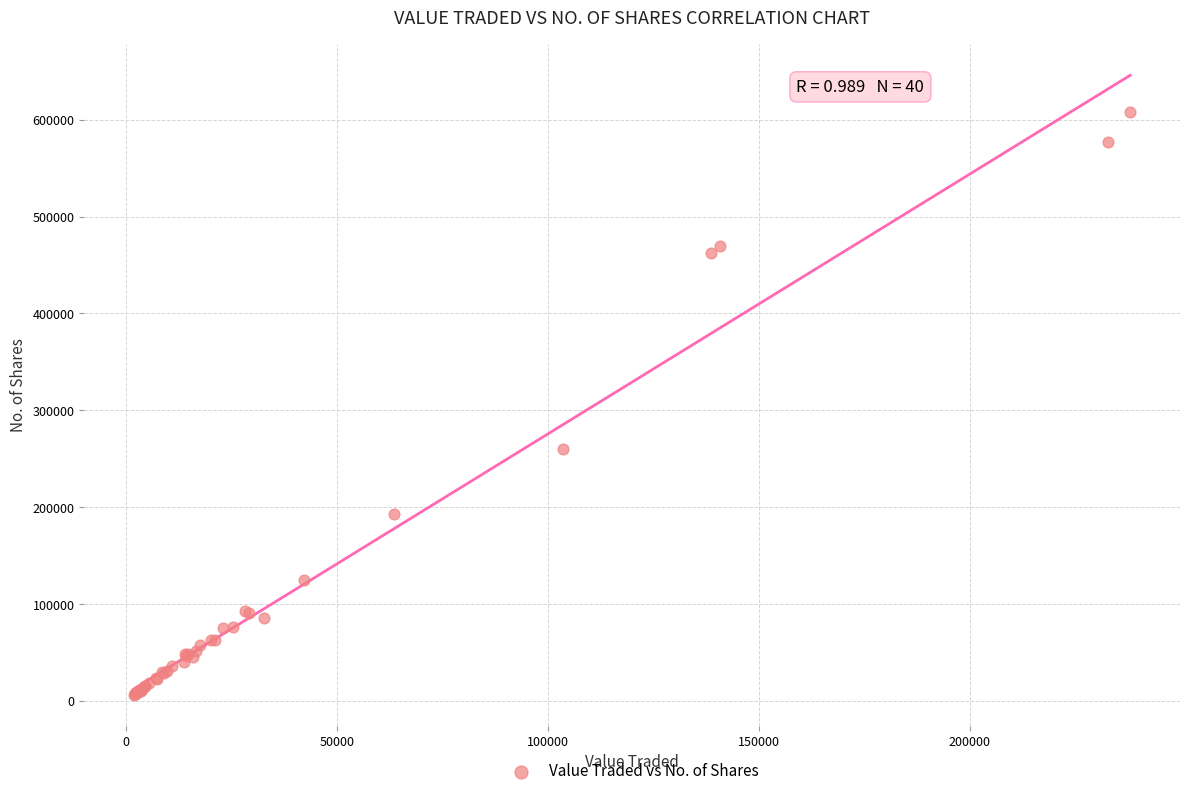

What Y value in the scatter plot is closest to 307129?

259595